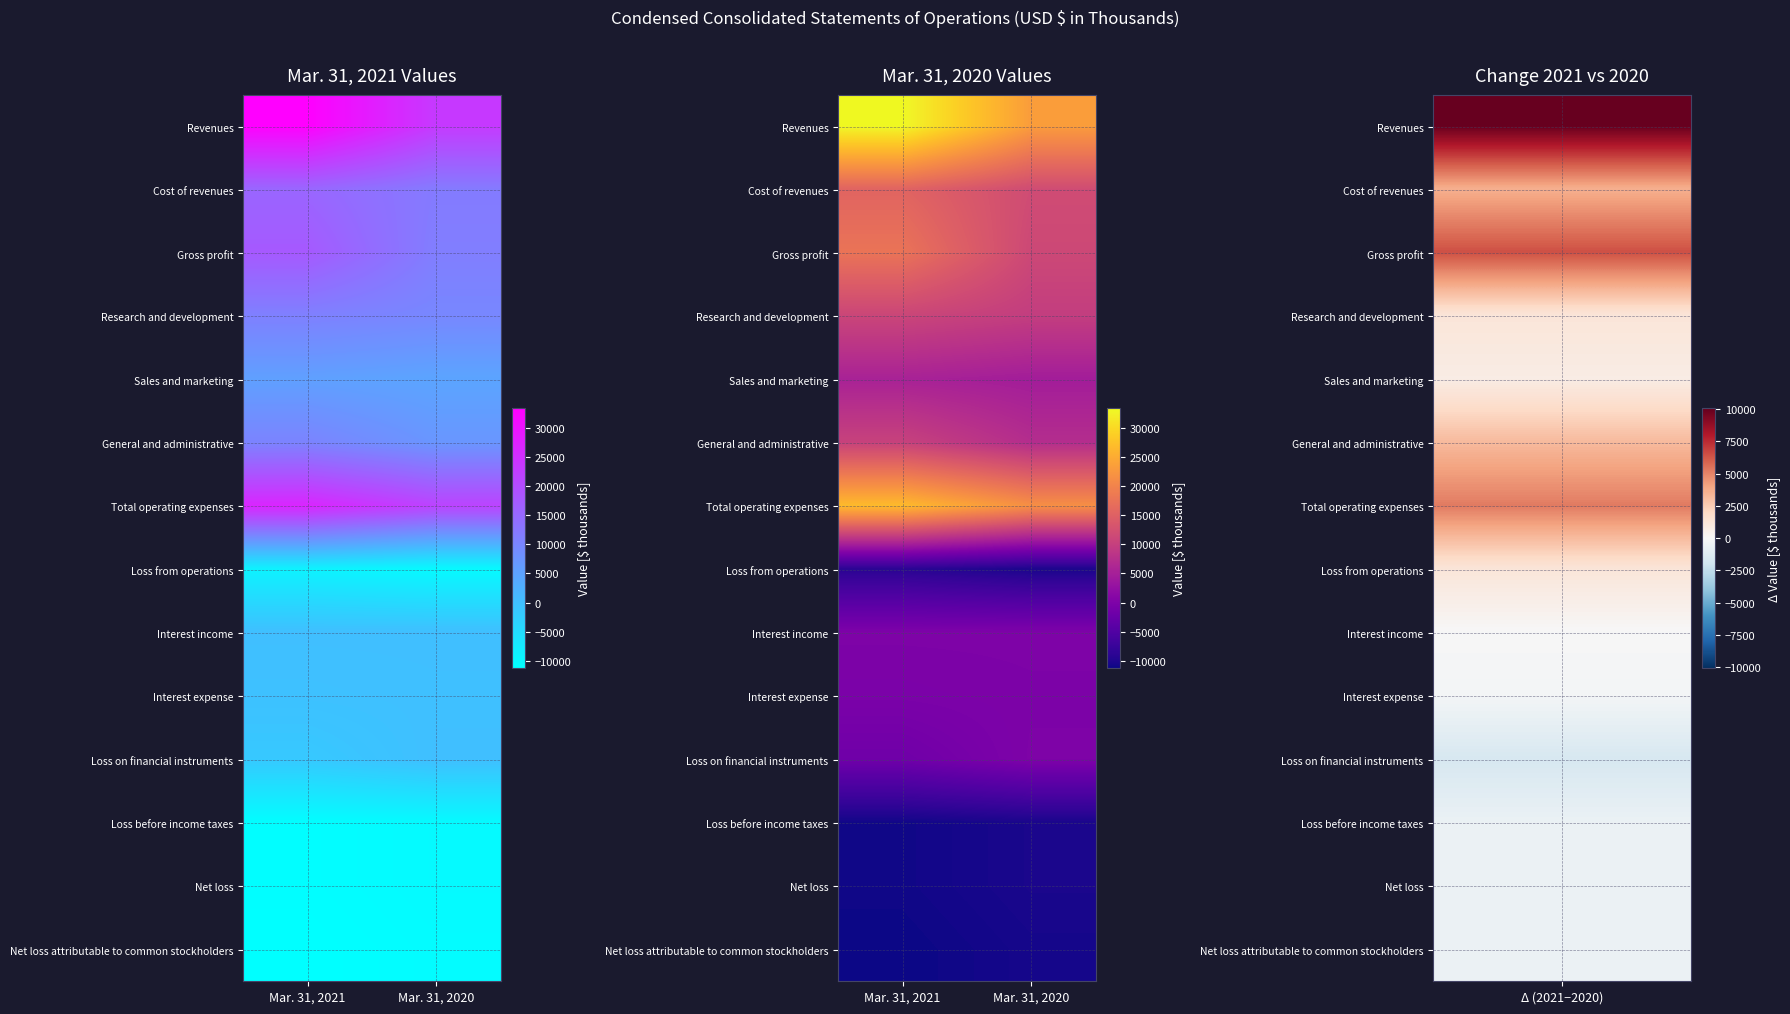

Between Mar. 31, 2021 and Mar. 31, 2020, which series saw the biggest shift?

Revenues